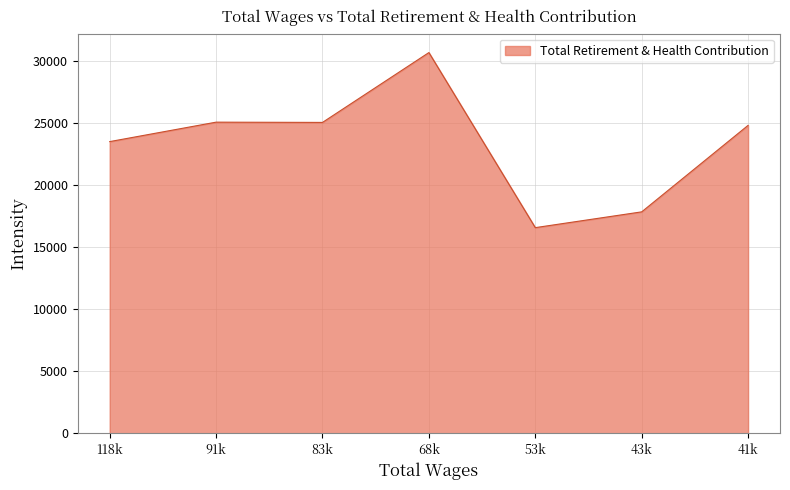

What is the difference between the second highest and minimum values?

8488